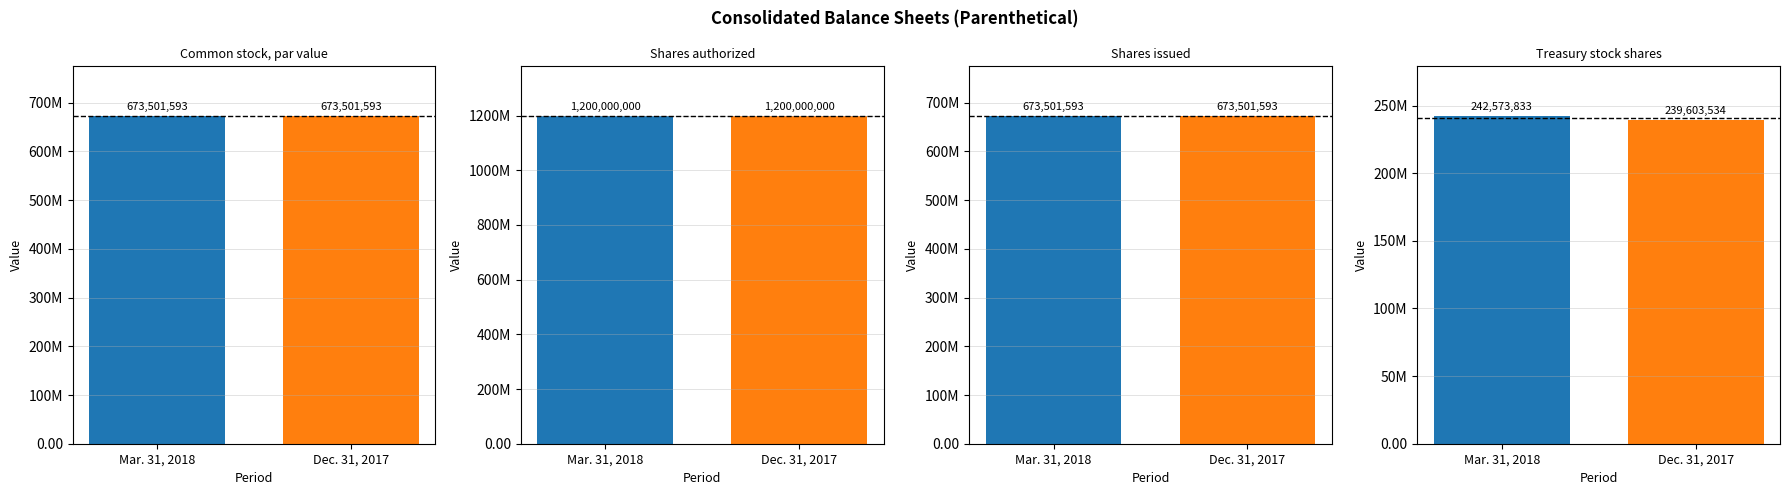

Reading right to left, extract all data points from this chart.

Mar. 31, 2018: Treasury stock shares=242573833	Shares issued=673501593	Shares authorized=1200000000	Common stock, par value=673501593
Dec. 31, 2017: Treasury stock shares=239603534	Shares issued=673501593	Shares authorized=1200000000	Common stock, par value=673501593